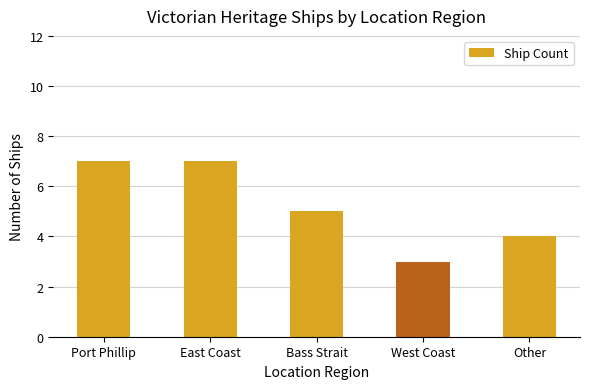

Which has a higher value, Bass Strait or East Coast?

East Coast